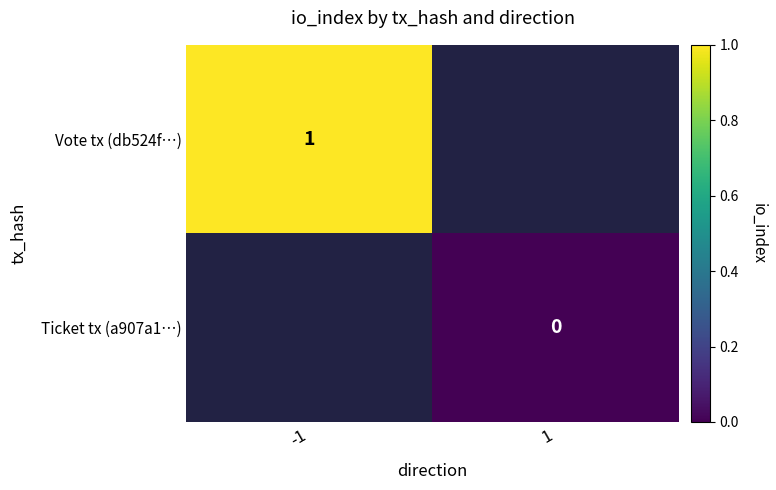

At which label is Vote tx (db524f…) closest to 1?

-1